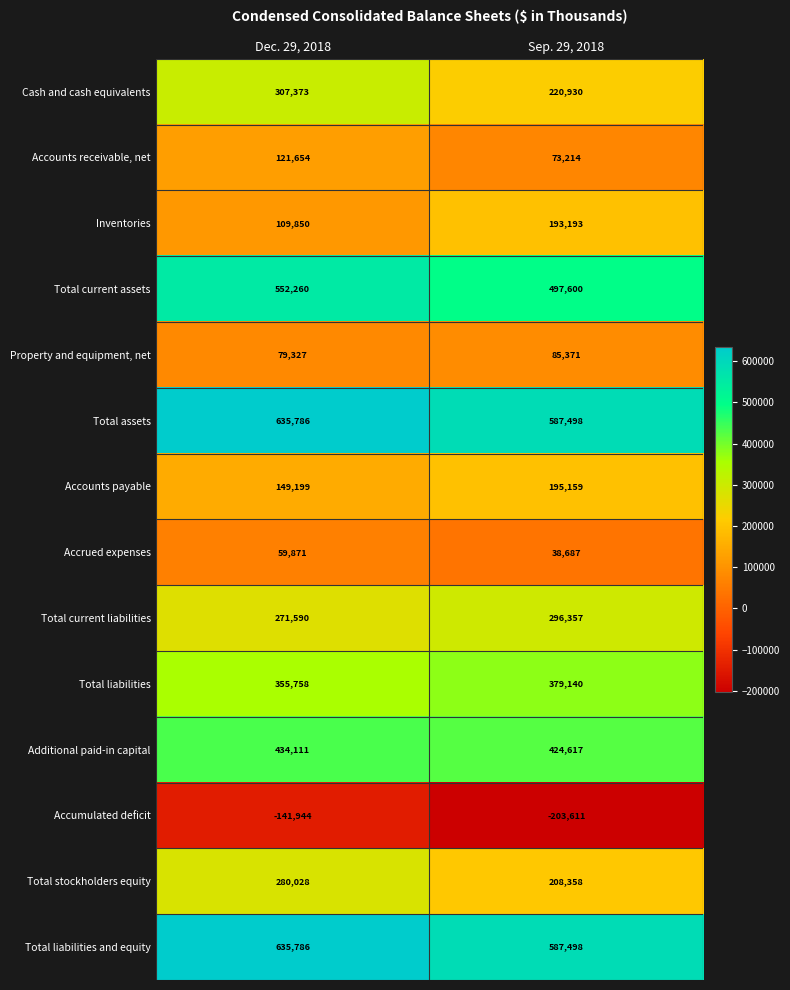

What is the maximum value shown in the chart?

635786